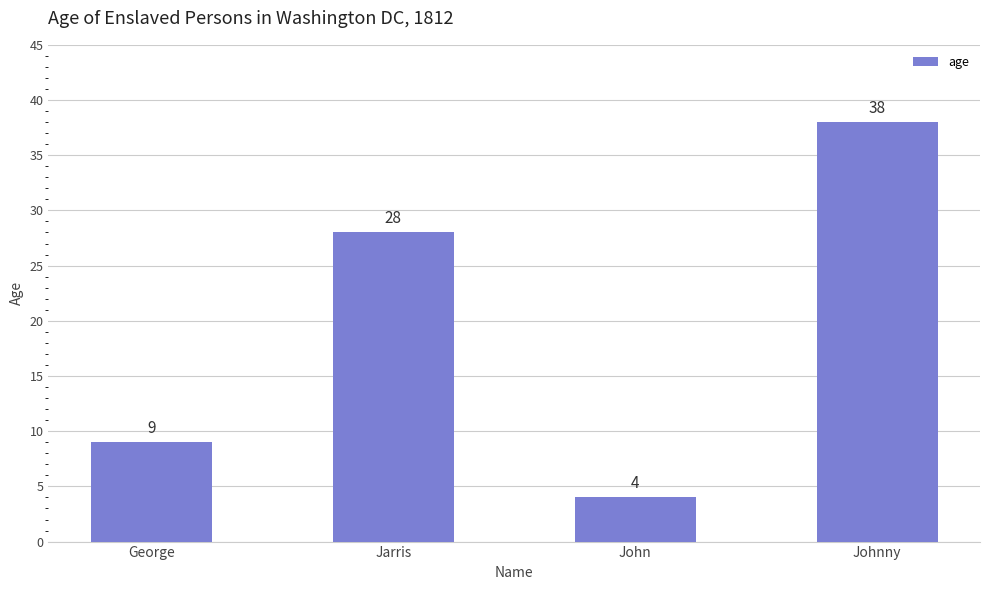

Reading left to right, list all the values displayed in this chart.

9	28	4	38